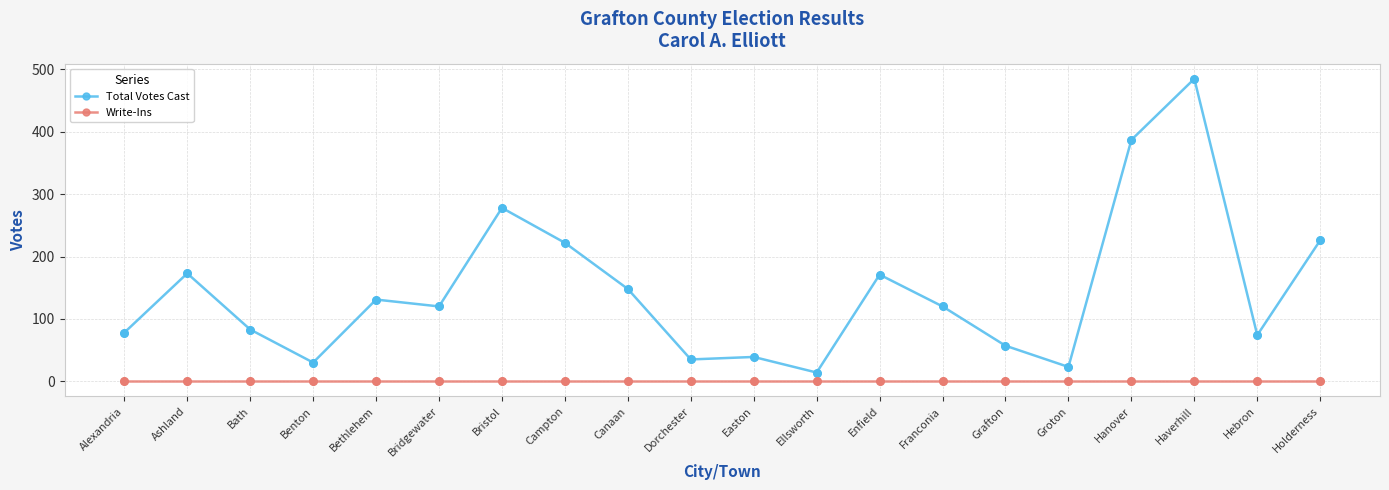

What is the total value across all series at Holderness?

226